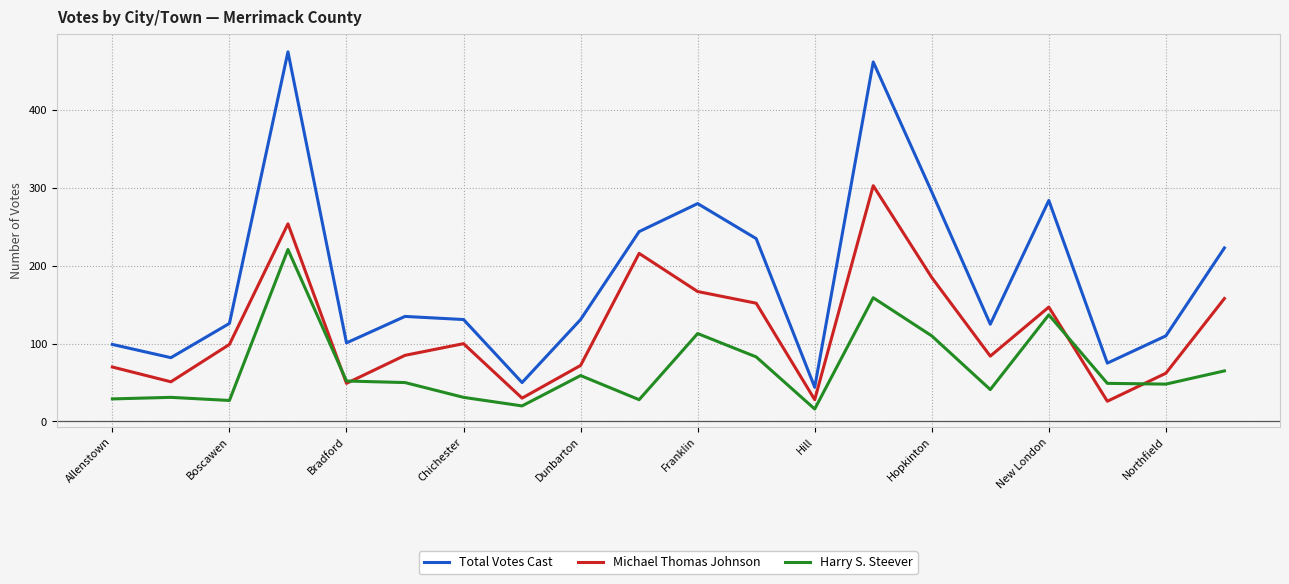

Which series has the largest total across all categories?

Total Votes Cast